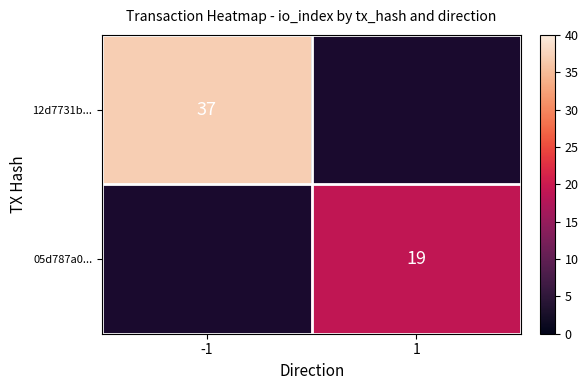

Is the value of 05d787a0... at 1 greater than the value of 12d7731b... at -1?

No